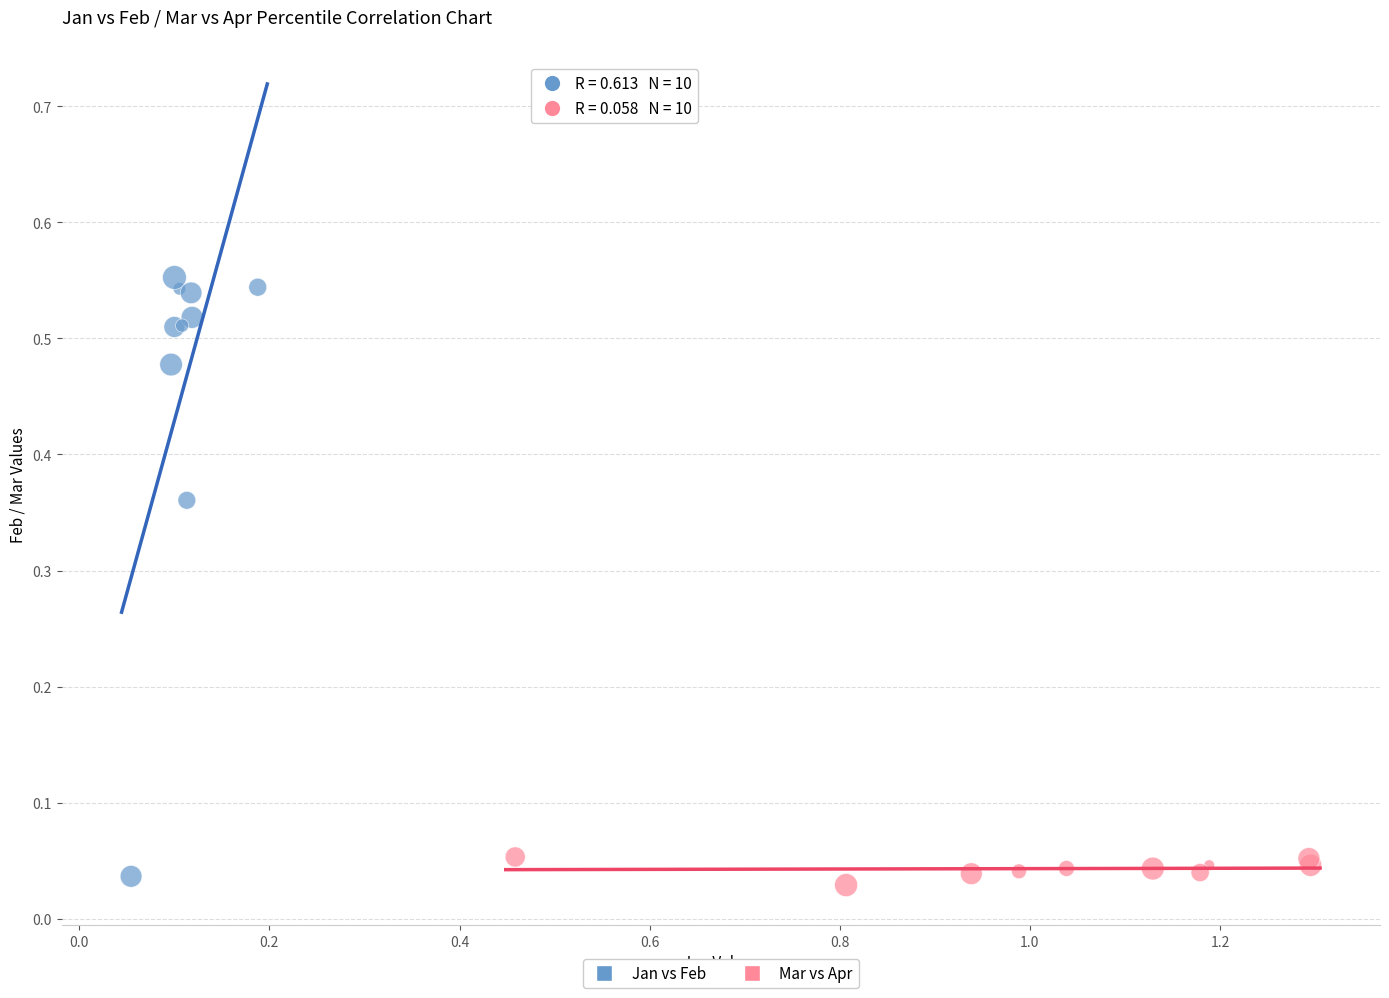

Which series reaches the maximum Y coordinate?

Jan vs Feb